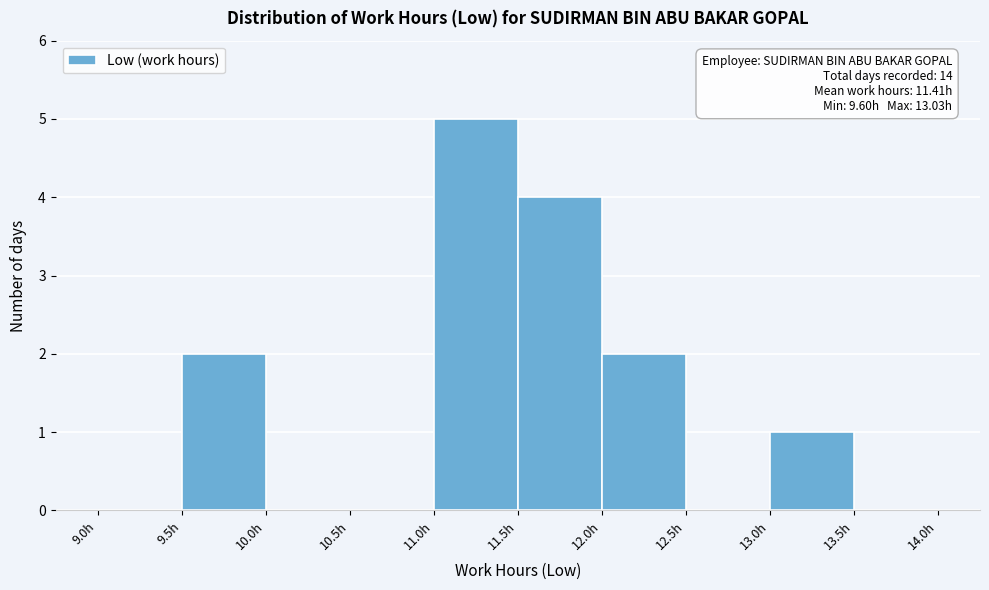

Over which range of the x-axis is the bar tallest?

11.0 to 11.5